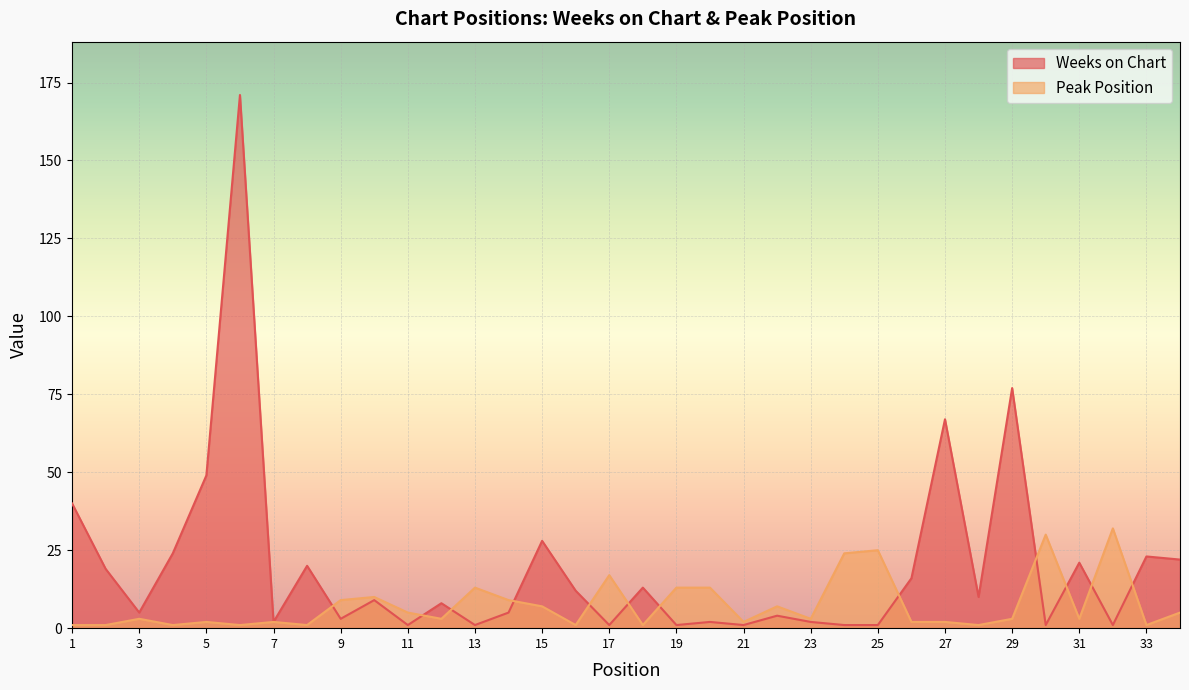

Rank the categories by Weeks on Chart value from lowest to highest.

11, 13, 17, 19, 21, 24, 25, 30, 32, 7, 20, 23, 9, 22, 3, 14, 12, 10, 28, 16, 18, 26, 2, 8, 31, 34, 33, 4, 15, 1, 5, 27, 29, 6